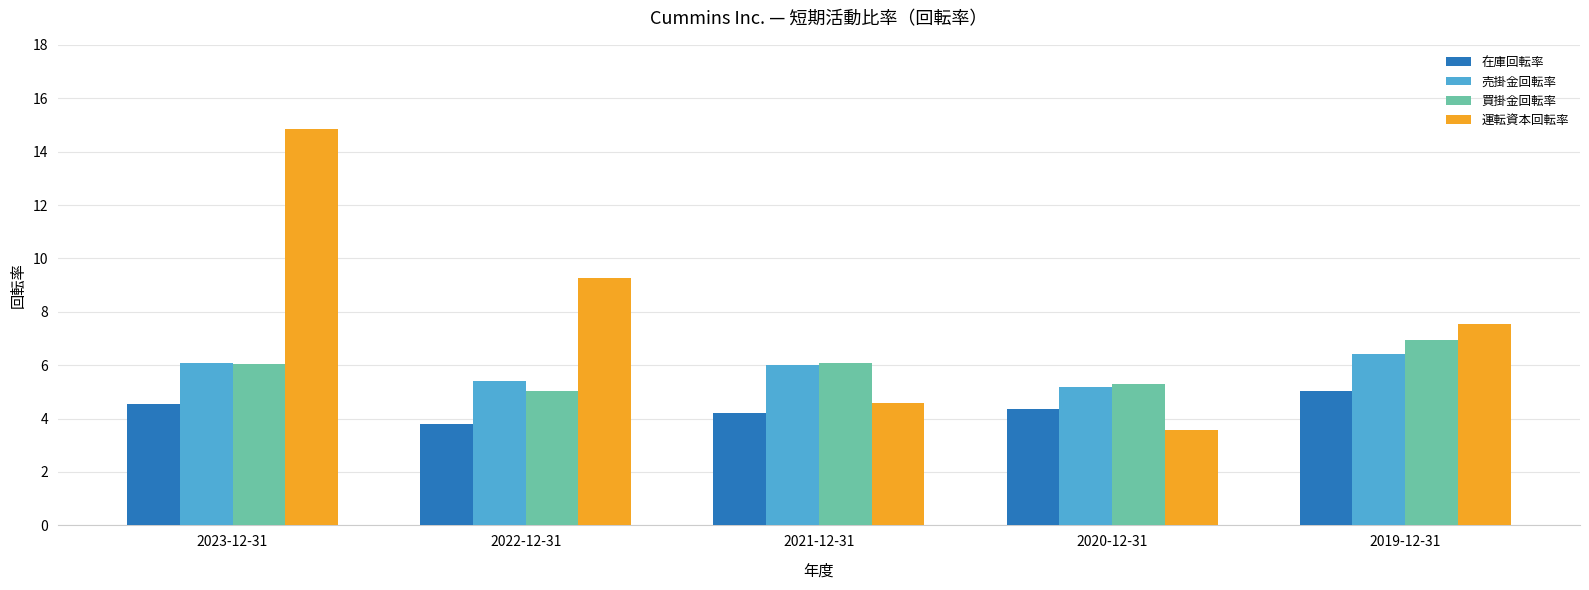

What is the total value across all series at 2020-12-31?

18.4